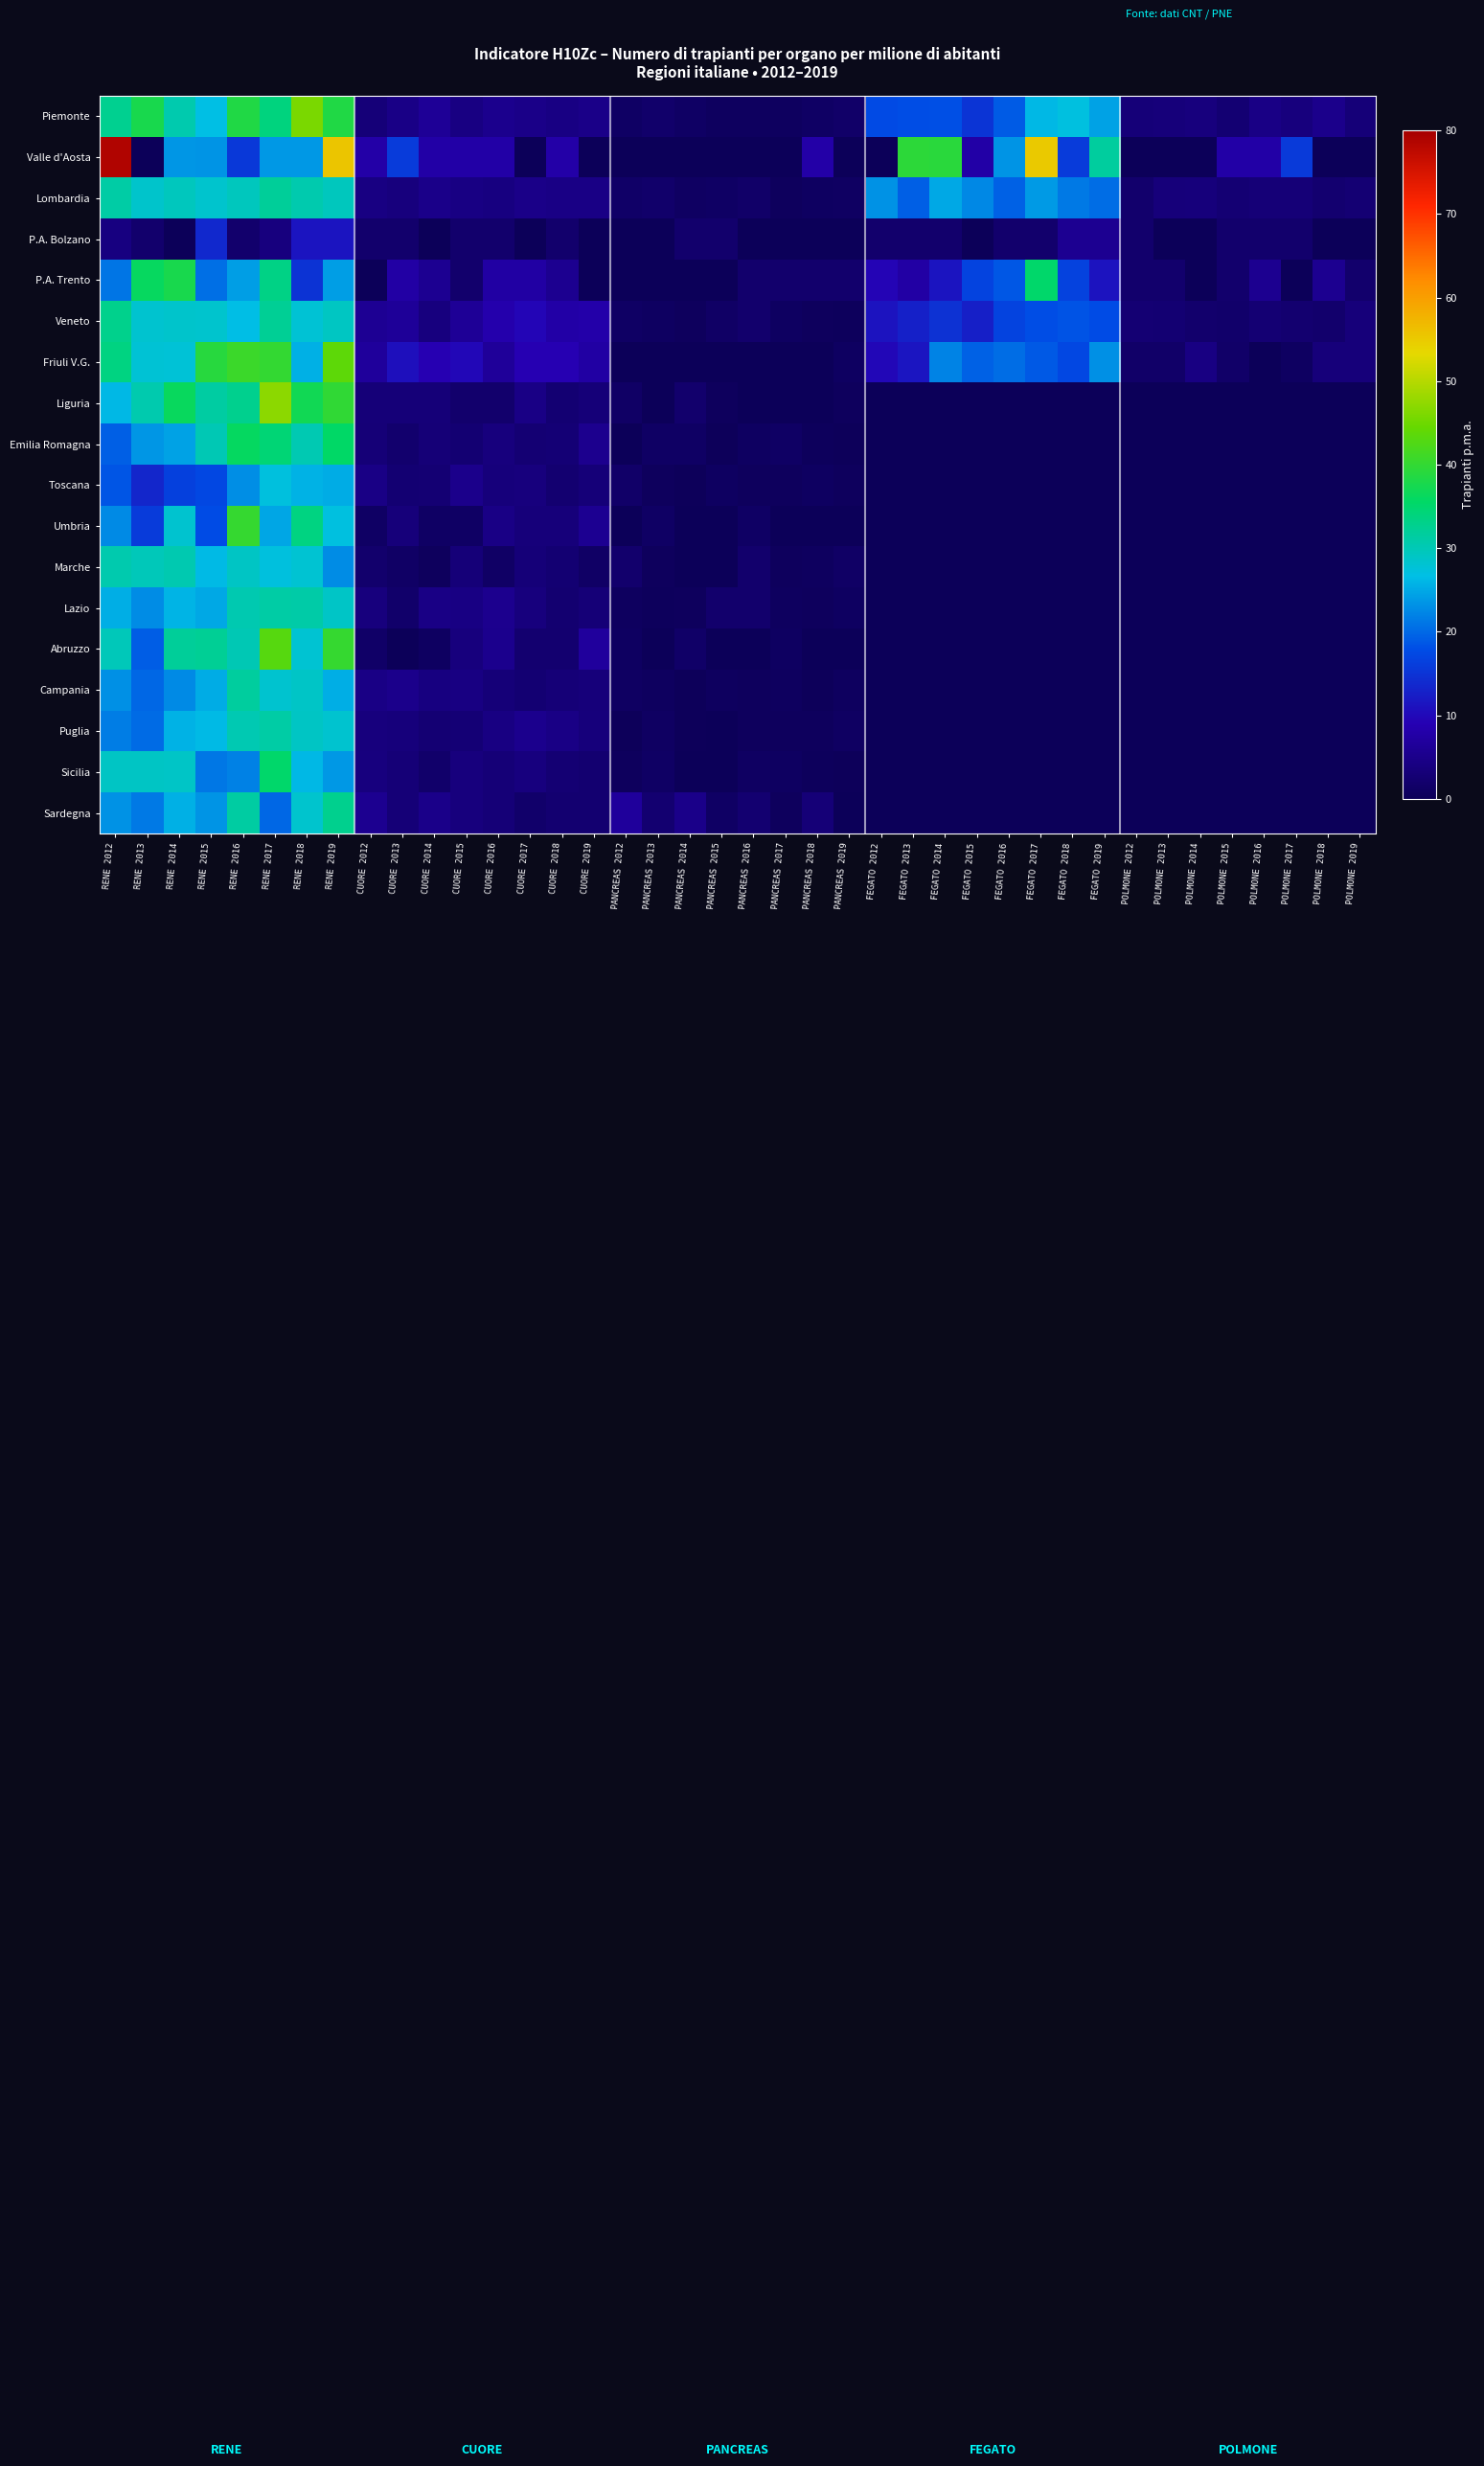

Reading right to left, transcribe all the data shown in this chart.

Piemonte: POLMONE 2019=3.2	POLMONE 2018=5.0	POLMONE 2017=3.6	POLMONE 2016=4.5	POLMONE 2015=2.5	POLMONE 2014=3.7	POLMONE 2013=3.4	POLMONE 2012=3.2	FEGATO 2019=24.5	FEGATO 2018=27.1	FEGATO 2017=26.1	FEGATO 2016=19.0	FEGATO 2015=15.1	FEGATO 2014=18.1	FEGATO 2013=17.9	FEGATO 2012=17.6	PANCREAS 2019=1.6	PANCREAS 2018=1.1	PANCREAS 2017=0.7	PANCREAS 2016=0.7	PANCREAS 2015=0.7	PANCREAS 2014=1.1	PANCREAS 2013=1.8	PANCREAS 2012=1.1	CUORE 2019=4.8	CUORE 2018=4.3	CUORE 2017=4.8	CUORE 2016=5.2	CUORE 2015=4.1	CUORE 2014=6.2	CUORE 2013=4.6	CUORE 2012=3.2	RENE 2019=38.4	RENE 2018=45.8	RENE 2017=33.8	RENE 2016=38.4	RENE 2015=26.8	RENE 2014=30.6	RENE 2013=37.8	RENE 2012=32.5
Valle d'Aosta: POLMONE 2019=0.0	POLMONE 2018=0.0	POLMONE 2017=15.7	POLMONE 2016=7.8	POLMONE 2015=7.8	POLMONE 2014=0.0	POLMONE 2013=0.0	POLMONE 2012=0.0	FEGATO 2019=31.7	FEGATO 2018=15.8	FEGATO 2017=55.0	FEGATO 2016=23.4	FEGATO 2015=7.8	FEGATO 2014=39.1	FEGATO 2013=39.4	FEGATO 2012=0.0	PANCREAS 2019=0.0	PANCREAS 2018=7.9	PANCREAS 2017=0.0	PANCREAS 2016=0.0	PANCREAS 2015=0.0	PANCREAS 2014=0.0	PANCREAS 2013=0.0	PANCREAS 2012=0.0	CUORE 2019=0.0	CUORE 2018=7.9	CUORE 2017=0.0	CUORE 2016=7.8	CUORE 2015=7.8	CUORE 2014=7.8	CUORE 2013=15.8	CUORE 2012=7.9	RENE 2019=55.5	RENE 2018=23.6	RENE 2017=23.6	RENE 2016=15.6	RENE 2015=23.3	RENE 2014=23.5	RENE 2013=0.0	RENE 2012=78.9
Lombardia: POLMONE 2019=2.7	POLMONE 2018=2.2	POLMONE 2017=3.0	POLMONE 2016=3.0	POLMONE 2015=2.7	POLMONE 2014=3.5	POLMONE 2013=3.3	POLMONE 2012=2.0	FEGATO 2019=20.4	FEGATO 2018=21.4	FEGATO 2017=23.9	FEGATO 2016=19.4	FEGATO 2015=22.4	FEGATO 2014=24.9	FEGATO 2013=19.3	FEGATO 2012=23.2	PANCREAS 2019=1.0	PANCREAS 2018=0.9	PANCREAS 2017=0.6	PANCREAS 2016=1.7	PANCREAS 2015=1.2	PANCREAS 2014=1.0	PANCREAS 2013=1.8	PANCREAS 2012=1.5	CUORE 2019=4.4	CUORE 2018=4.4	CUORE 2017=4.7	CUORE 2016=4.0	CUORE 2015=4.3	CUORE 2014=4.9	CUORE 2013=3.6	CUORE 2012=4.1	RENE 2019=29.5	RENE 2018=30.5	RENE 2017=31.9	RENE 2016=29.5	RENE 2015=28.4	RENE 2014=29.4	RENE 2013=28.5	RENE 2012=31.2
P.A. Bolzano: POLMONE 2019=0.0	POLMONE 2018=0.0	POLMONE 2017=1.9	POLMONE 2016=1.9	POLMONE 2015=1.9	POLMONE 2014=0.0	POLMONE 2013=0.0	POLMONE 2012=2.0	FEGATO 2019=5.7	FEGATO 2018=5.7	FEGATO 2017=1.9	FEGATO 2016=1.9	FEGATO 2015=0.0	FEGATO 2014=2.0	FEGATO 2013=2.0	FEGATO 2012=2.0	PANCREAS 2019=0.0	PANCREAS 2018=0.0	PANCREAS 2017=0.0	PANCREAS 2016=0.0	PANCREAS 2015=1.9	PANCREAS 2014=2.0	PANCREAS 2013=0.0	PANCREAS 2012=0.0	CUORE 2019=0.0	CUORE 2018=1.9	CUORE 2017=0.0	CUORE 2016=1.9	CUORE 2015=1.9	CUORE 2014=0.0	CUORE 2013=2.0	CUORE 2012=2.0	RENE 2019=11.4	RENE 2018=11.4	RENE 2017=3.8	RENE 2016=1.9	RENE 2015=13.6	RENE 2014=0.0	RENE 2013=2.0	RENE 2012=4.0
P.A. Trento: POLMONE 2019=1.9	POLMONE 2018=5.6	POLMONE 2017=0.0	POLMONE 2016=5.6	POLMONE 2015=1.9	POLMONE 2014=0.0	POLMONE 2013=1.9	POLMONE 2012=1.9	FEGATO 2019=11.1	FEGATO 2018=16.7	FEGATO 2017=35.3	FEGATO 2016=18.6	FEGATO 2015=16.8	FEGATO 2014=11.3	FEGATO 2013=7.6	FEGATO 2012=9.5	PANCREAS 2019=1.9	PANCREAS 2018=1.9	PANCREAS 2017=1.9	PANCREAS 2016=1.9	PANCREAS 2015=0.0	PANCREAS 2014=0.0	PANCREAS 2013=0.0	PANCREAS 2012=0.0	CUORE 2019=0.0	CUORE 2018=5.6	CUORE 2017=7.4	CUORE 2016=7.4	CUORE 2015=1.9	CUORE 2014=5.7	CUORE 2013=7.6	CUORE 2012=0.0	RENE 2019=24.1	RENE 2018=14.9	RENE 2017=33.4	RENE 2016=24.2	RENE 2015=20.5	RENE 2014=37.7	RENE 2013=36.2	RENE 2012=21.0
Veneto: POLMONE 2019=3.3	POLMONE 2018=2.0	POLMONE 2017=2.2	POLMONE 2016=2.8	POLMONE 2015=1.8	POLMONE 2014=2.0	POLMONE 2013=2.5	POLMONE 2012=2.7	FEGATO 2019=17.7	FEGATO 2018=18.3	FEGATO 2017=17.9	FEGATO 2016=16.8	FEGATO 2015=12.6	FEGATO 2014=14.7	FEGATO 2013=12.8	FEGATO 2012=11.1	PANCREAS 2019=0.4	PANCREAS 2018=0.6	PANCREAS 2017=0.8	PANCREAS 2016=2.0	PANCREAS 2015=1.4	PANCREAS 2014=0.6	PANCREAS 2013=0.8	PANCREAS 2012=1.2	CUORE 2019=8.0	CUORE 2018=7.7	CUORE 2017=9.6	CUORE 2016=8.3	CUORE 2015=6.1	CUORE 2014=3.9	CUORE 2013=6.4	CUORE 2012=5.8	RENE 2019=29.2	RENE 2018=27.9	RENE 2017=32.3	RENE 2016=26.6	RENE 2015=28.4	RENE 2014=28.5	RENE 2013=28.2	RENE 2012=32.9
Friuli V.G.: POLMONE 2019=3.3	POLMONE 2018=3.3	POLMONE 2017=0.8	POLMONE 2016=0.0	POLMONE 2015=1.6	POLMONE 2014=4.1	POLMONE 2013=1.6	POLMONE 2012=1.6	FEGATO 2019=23.0	FEGATO 2018=17.2	FEGATO 2017=18.8	FEGATO 2016=20.4	FEGATO 2015=19.5	FEGATO 2014=22.1	FEGATO 2013=11.5	FEGATO 2012=9.8	PANCREAS 2019=0.8	PANCREAS 2018=0.0	PANCREAS 2017=0.0	PANCREAS 2016=0.0	PANCREAS 2015=0.0	PANCREAS 2014=0.0	PANCREAS 2013=0.0	PANCREAS 2012=0.0	CUORE 2019=7.4	CUORE 2018=9.0	CUORE 2017=9.0	CUORE 2016=6.5	CUORE 2015=9.8	CUORE 2014=9.0	CUORE 2013=10.7	CUORE 2012=6.6	RENE 2019=43.6	RENE 2018=25.5	RENE 2017=40.1	RENE 2016=40.7	RENE 2015=39.0	RENE 2014=27.8	RENE 2013=27.9	RENE 2012=33.6
Liguria: POLMONE 2019=0.0	POLMONE 2018=0.0	POLMONE 2017=0.0	POLMONE 2016=0.0	POLMONE 2015=0.0	POLMONE 2014=0.0	POLMONE 2013=0.0	POLMONE 2012=0.0	FEGATO 2019=0.0	FEGATO 2018=0.0	FEGATO 2017=0.0	FEGATO 2016=0.0	FEGATO 2015=0.0	FEGATO 2014=0.0	FEGATO 2013=0.0	FEGATO 2012=0.0	PANCREAS 2019=0.6	PANCREAS 2018=0.0	PANCREAS 2017=0.0	PANCREAS 2016=0.0	PANCREAS 2015=0.6	PANCREAS 2014=1.9	PANCREAS 2013=0.0	PANCREAS 2012=1.3	CUORE 2019=3.2	CUORE 2018=2.6	CUORE 2017=4.5	CUORE 2016=1.9	CUORE 2015=1.9	CUORE 2014=3.2	CUORE 2013=3.2	CUORE 2012=3.2	RENE 2019=39.8	RENE 2018=37.1	RENE 2017=47.1	RENE 2016=32.8	RENE 2015=31.4	RENE 2014=36.4	RENE 2013=30.6	RENE 2012=26.1
Emilia Romagna: POLMONE 2019=0.0	POLMONE 2018=0.0	POLMONE 2017=0.0	POLMONE 2016=0.0	POLMONE 2015=0.0	POLMONE 2014=0.0	POLMONE 2013=0.0	POLMONE 2012=0.0	FEGATO 2019=0.0	FEGATO 2018=0.0	FEGATO 2017=0.0	FEGATO 2016=0.0	FEGATO 2015=0.0	FEGATO 2014=0.0	FEGATO 2013=0.0	FEGATO 2012=0.0	PANCREAS 2019=0.2	PANCREAS 2018=0.4	PANCREAS 2017=1.1	PANCREAS 2016=0.9	PANCREAS 2015=0.2	PANCREAS 2014=1.1	PANCREAS 2013=1.2	PANCREAS 2012=0.0	CUORE 2019=5.4	CUORE 2018=2.9	CUORE 2017=2.7	CUORE 2016=3.6	CUORE 2015=2.5	CUORE 2014=3.0	CUORE 2013=2.1	CUORE 2012=3.0	RENE 2019=35.5	RENE 2018=30.3	RENE 2017=34.4	RENE 2016=36.0	RENE 2015=30.1	RENE 2014=24.4	RENE 2013=23.5	RENE 2012=19.3
Toscana: POLMONE 2019=0.0	POLMONE 2018=0.0	POLMONE 2017=0.0	POLMONE 2016=0.0	POLMONE 2015=0.0	POLMONE 2014=0.0	POLMONE 2013=0.0	POLMONE 2012=0.0	FEGATO 2019=0.0	FEGATO 2018=0.0	FEGATO 2017=0.0	FEGATO 2016=0.0	FEGATO 2015=0.0	FEGATO 2014=0.0	FEGATO 2013=0.0	FEGATO 2012=0.0	PANCREAS 2019=0.5	PANCREAS 2018=0.8	PANCREAS 2017=0.5	PANCREAS 2016=0.5	PANCREAS 2015=0.8	PANCREAS 2014=0.3	PANCREAS 2013=0.5	PANCREAS 2012=1.6	CUORE 2019=3.2	CUORE 2018=2.4	CUORE 2017=3.7	CUORE 2016=3.5	CUORE 2015=5.1	CUORE 2014=2.7	CUORE 2013=2.5	CUORE 2012=4.4	RENE 2019=25.2	RENE 2018=25.7	RENE 2017=27.2	RENE 2016=22.9	RENE 2015=17.3	RENE 2014=16.5	RENE 2013=13.3	RENE 2012=18.5
Umbria: POLMONE 2019=0.0	POLMONE 2018=0.0	POLMONE 2017=0.0	POLMONE 2016=0.0	POLMONE 2015=0.0	POLMONE 2014=0.0	POLMONE 2013=0.0	POLMONE 2012=0.0	FEGATO 2019=0.0	FEGATO 2018=0.0	FEGATO 2017=0.0	FEGATO 2016=0.0	FEGATO 2015=0.0	FEGATO 2014=0.0	FEGATO 2013=0.0	FEGATO 2012=0.0	PANCREAS 2019=0.0	PANCREAS 2018=0.0	PANCREAS 2017=0.0	PANCREAS 2016=1.1	PANCREAS 2015=0.0	PANCREAS 2014=0.0	PANCREAS 2013=1.1	PANCREAS 2012=0.0	CUORE 2019=5.7	CUORE 2018=3.4	CUORE 2017=3.4	CUORE 2016=4.5	CUORE 2015=1.1	CUORE 2014=1.1	CUORE 2013=3.4	CUORE 2012=1.1	RENE 2019=27.1	RENE 2018=33.7	RENE 2017=24.7	RENE 2016=40.2	RENE 2015=17.8	RENE 2014=28.2	RENE 2013=15.8	RENE 2012=22.6
Marche: POLMONE 2019=0.0	POLMONE 2018=0.0	POLMONE 2017=0.0	POLMONE 2016=0.0	POLMONE 2015=0.0	POLMONE 2014=0.0	POLMONE 2013=0.0	POLMONE 2012=0.0	FEGATO 2019=0.0	FEGATO 2018=0.0	FEGATO 2017=0.0	FEGATO 2016=0.0	FEGATO 2015=0.0	FEGATO 2014=0.0	FEGATO 2013=0.0	FEGATO 2012=0.0	PANCREAS 2019=1.3	PANCREAS 2018=0.7	PANCREAS 2017=0.6	PANCREAS 2016=1.9	PANCREAS 2015=0.0	PANCREAS 2014=0.0	PANCREAS 2013=0.6	PANCREAS 2012=1.9	CUORE 2019=1.3	CUORE 2018=2.6	CUORE 2017=3.2	CUORE 2016=1.3	CUORE 2015=3.2	CUORE 2014=0.6	CUORE 2013=1.3	CUORE 2012=1.9	RENE 2019=22.8	RENE 2018=28.0	RENE 2017=27.2	RENE 2016=29.0	RENE 2015=26.4	RENE 2014=30.4	RENE 2013=29.8	RENE 2012=30.5
Lazio: POLMONE 2019=0.0	POLMONE 2018=0.0	POLMONE 2017=0.0	POLMONE 2016=0.0	POLMONE 2015=0.0	POLMONE 2014=0.0	POLMONE 2013=0.0	POLMONE 2012=0.0	FEGATO 2019=0.0	FEGATO 2018=0.0	FEGATO 2017=0.0	FEGATO 2016=0.0	FEGATO 2015=0.0	FEGATO 2014=0.0	FEGATO 2013=0.0	FEGATO 2012=0.0	PANCREAS 2019=0.8	PANCREAS 2018=0.5	PANCREAS 2017=0.7	PANCREAS 2016=1.9	PANCREAS 2015=2.0	PANCREAS 2014=0.5	PANCREAS 2013=0.4	PANCREAS 2012=0.7	CUORE 2019=3.1	CUORE 2018=2.4	CUORE 2017=3.6	CUORE 2016=5.4	CUORE 2015=4.3	CUORE 2014=4.5	CUORE 2013=1.8	CUORE 2012=3.6	RENE 2019=28.8	RENE 2018=31.0	RENE 2017=31.1	RENE 2016=30.4	RENE 2015=24.9	RENE 2014=25.9	RENE 2013=22.7	RENE 2012=25.4
Abruzzo: POLMONE 2019=0.0	POLMONE 2018=0.0	POLMONE 2017=0.0	POLMONE 2016=0.0	POLMONE 2015=0.0	POLMONE 2014=0.0	POLMONE 2013=0.0	POLMONE 2012=0.0	FEGATO 2019=0.0	FEGATO 2018=0.0	FEGATO 2017=0.0	FEGATO 2016=0.0	FEGATO 2015=0.0	FEGATO 2014=0.0	FEGATO 2013=0.0	FEGATO 2012=0.0	PANCREAS 2019=0.0	PANCREAS 2018=0.0	PANCREAS 2017=0.8	PANCREAS 2016=0.0	PANCREAS 2015=0.0	PANCREAS 2014=1.5	PANCREAS 2013=0.0	PANCREAS 2012=0.8	CUORE 2019=6.8	CUORE 2018=2.3	CUORE 2017=2.3	CUORE 2016=5.3	CUORE 2015=3.7	CUORE 2014=0.8	CUORE 2013=0.0	CUORE 2012=1.5	RENE 2019=40.3	RENE 2018=28.0	RENE 2017=43.0	RENE 2016=30.0	RENE 2015=32.2	RENE 2014=32.0	RENE 2013=19.1	RENE 2012=29.8
Campania: POLMONE 2019=0.0	POLMONE 2018=0.0	POLMONE 2017=0.0	POLMONE 2016=0.0	POLMONE 2015=0.0	POLMONE 2014=0.0	POLMONE 2013=0.0	POLMONE 2012=0.0	FEGATO 2019=0.0	FEGATO 2018=0.0	FEGATO 2017=0.0	FEGATO 2016=0.0	FEGATO 2015=0.0	FEGATO 2014=0.0	FEGATO 2013=0.0	FEGATO 2012=0.0	PANCREAS 2019=0.7	PANCREAS 2018=0.3	PANCREAS 2017=0.7	PANCREAS 2016=0.5	PANCREAS 2015=0.7	PANCREAS 2014=0.2	PANCREAS 2013=0.7	PANCREAS 2012=1.0	CUORE 2019=3.4	CUORE 2018=3.1	CUORE 2017=2.6	CUORE 2016=3.2	CUORE 2015=4.1	CUORE 2014=4.0	CUORE 2013=5.0	CUORE 2012=4.5	RENE 2019=25.4	RENE 2018=28.8	RENE 2017=28.2	RENE 2016=31.6	RENE 2015=25.2	RENE 2014=22.5	RENE 2013=19.9	RENE 2012=23.1
Puglia: POLMONE 2019=0.0	POLMONE 2018=0.0	POLMONE 2017=0.0	POLMONE 2016=0.0	POLMONE 2015=0.0	POLMONE 2014=0.0	POLMONE 2013=0.0	POLMONE 2012=0.0	FEGATO 2019=0.0	FEGATO 2018=0.0	FEGATO 2017=0.0	FEGATO 2016=0.0	FEGATO 2015=0.0	FEGATO 2014=0.0	FEGATO 2013=0.0	FEGATO 2012=0.0	PANCREAS 2019=1.0	PANCREAS 2018=0.5	PANCREAS 2017=0.5	PANCREAS 2016=0.5	PANCREAS 2015=0.0	PANCREAS 2014=0.2	PANCREAS 2013=1.0	PANCREAS 2012=0.2	CUORE 2019=3.5	CUORE 2018=4.4	CUORE 2017=5.2	CUORE 2016=4.2	CUORE 2015=2.9	CUORE 2014=2.7	CUORE 2013=3.5	CUORE 2012=3.7	RENE 2019=28.2	RENE 2018=29.0	RENE 2017=31.1	RENE 2016=30.3	RENE 2015=26.4	RENE 2014=25.7	RENE 2013=20.2	RENE 2012=21.7
Sicilia: POLMONE 2019=0.0	POLMONE 2018=0.0	POLMONE 2017=0.0	POLMONE 2016=0.0	POLMONE 2015=0.0	POLMONE 2014=0.0	POLMONE 2013=0.0	POLMONE 2012=0.0	FEGATO 2019=0.0	FEGATO 2018=0.0	FEGATO 2017=0.0	FEGATO 2016=0.0	FEGATO 2015=0.0	FEGATO 2014=0.0	FEGATO 2013=0.0	FEGATO 2012=0.0	PANCREAS 2019=0.2	PANCREAS 2018=0.4	PANCREAS 2017=0.8	PANCREAS 2016=1.0	PANCREAS 2015=0.0	PANCREAS 2014=0.0	PANCREAS 2013=1.2	PANCREAS 2012=0.6	CUORE 2019=2.4	CUORE 2018=2.8	CUORE 2017=3.9	CUORE 2016=3.1	CUORE 2015=3.7	CUORE 2014=1.8	CUORE 2013=3.0	CUORE 2012=3.8	RENE 2019=23.7	RENE 2018=26.1	RENE 2017=35.3	RENE 2016=22.0	RENE 2015=21.2	RENE 2014=28.8	RENE 2013=29.0	RENE 2012=29.0
Sardegna: POLMONE 2019=0.0	POLMONE 2018=0.0	POLMONE 2017=0.0	POLMONE 2016=0.0	POLMONE 2015=0.0	POLMONE 2014=0.0	POLMONE 2013=0.0	POLMONE 2012=0.0	FEGATO 2019=0.0	FEGATO 2018=0.0	FEGATO 2017=0.0	FEGATO 2016=0.0	FEGATO 2015=0.0	FEGATO 2014=0.0	FEGATO 2013=0.0	FEGATO 2012=0.0	PANCREAS 2019=0.0	PANCREAS 2018=3.0	PANCREAS 2017=0.6	PANCREAS 2016=2.4	PANCREAS 2015=1.2	PANCREAS 2014=4.9	PANCREAS 2013=2.4	PANCREAS 2012=6.7	CUORE 2019=2.4	CUORE 2018=2.4	CUORE 2017=1.8	CUORE 2016=3.0	CUORE 2015=3.6	CUORE 2014=4.9	CUORE 2013=3.0	CUORE 2012=5.5	RENE 2019=32.8	RENE 2018=28.4	RENE 2017=19.9	RENE 2016=31.3	RENE 2015=23.4	RENE 2014=25.6	RENE 2013=21.3	RENE 2012=23.2